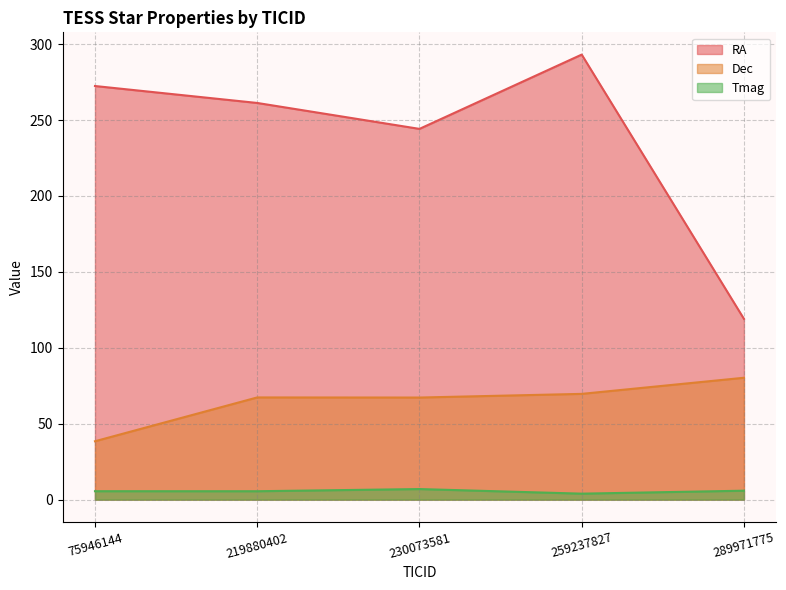

Rank the series at 259237827 from lowest to highest value.

Tmag, Dec, RA